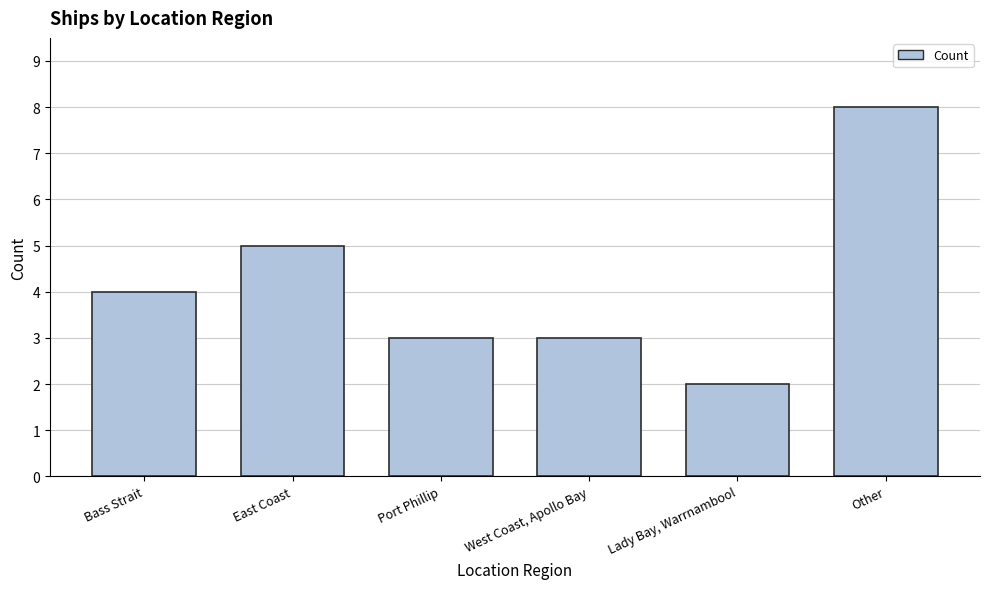

What position from the left is Lady Bay, Warrnambool?

5